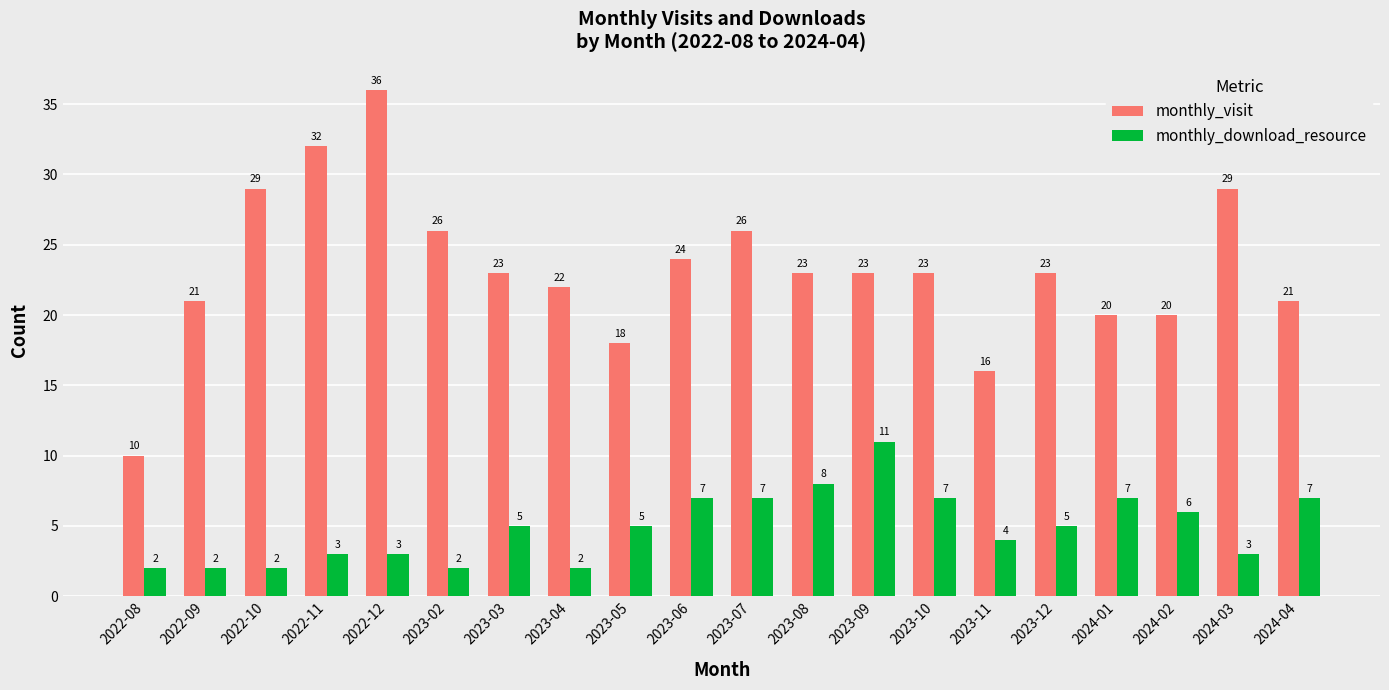

What is the sum of all monthly_download_resource values?

98